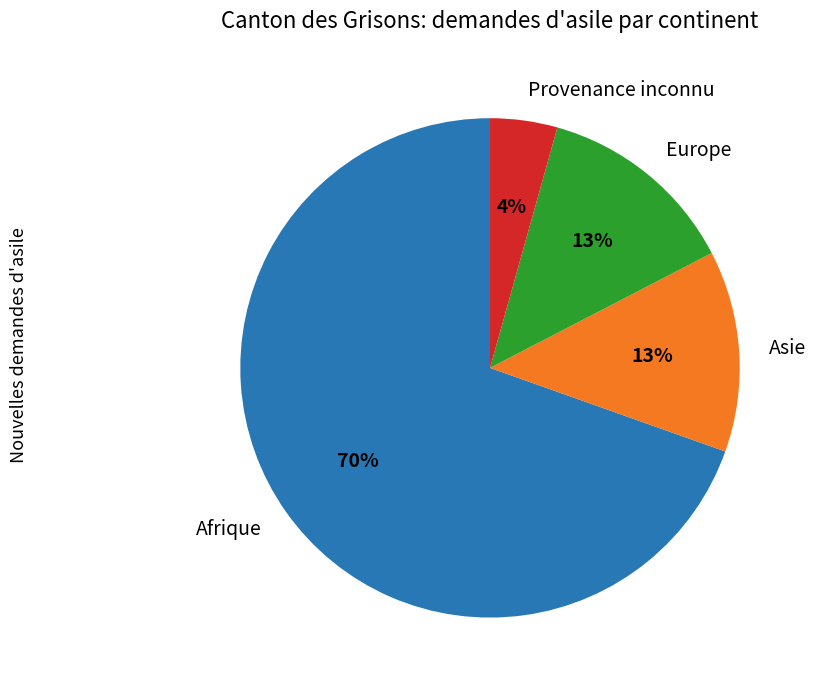

Count the number of slices in the pie.

4